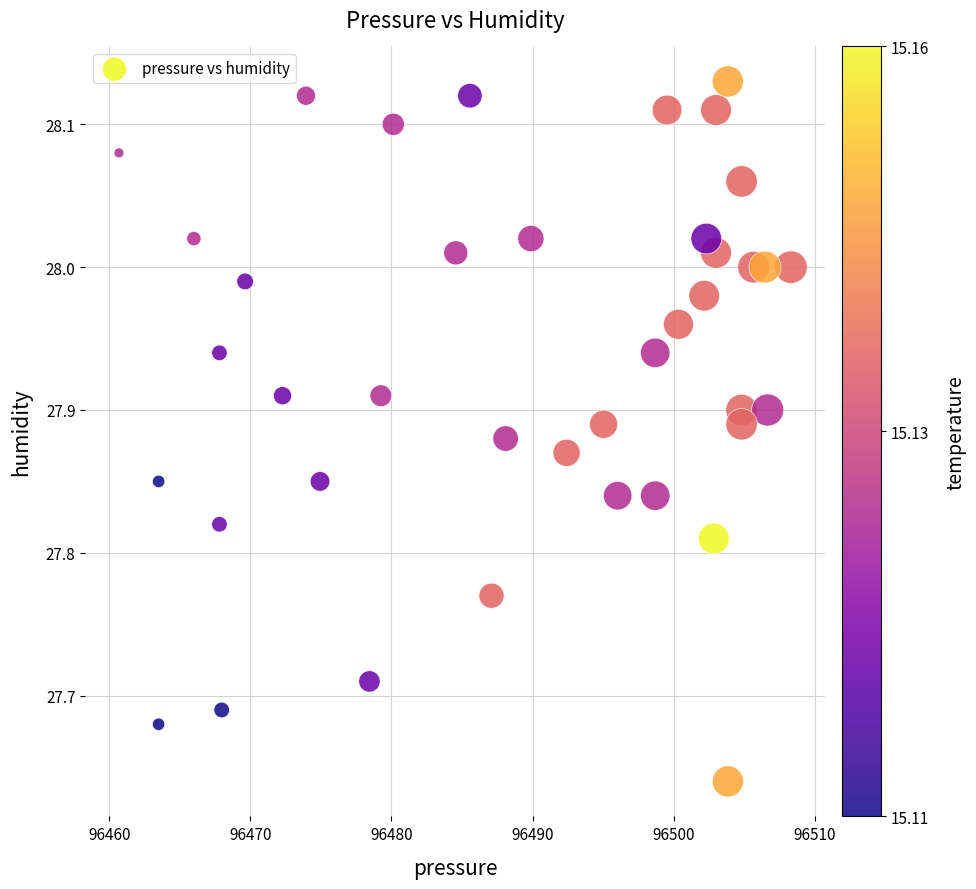

What is the range of Y values (max minus min)?

0.5